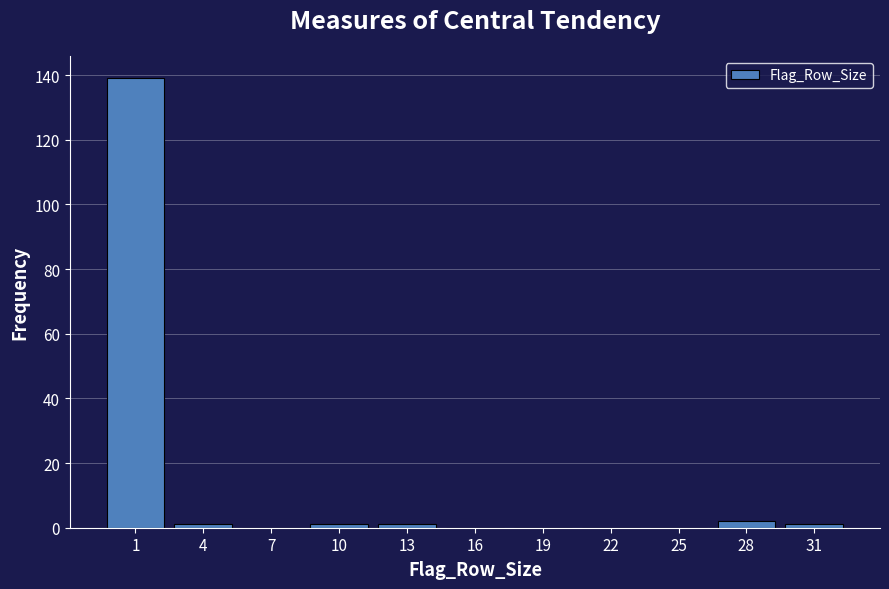

Reading left to right, transcribe all the data shown in this chart.

1=139	4=1	7=0	10=1	13=1	16=0	19=0	22=0	25=0	28=2	31=1